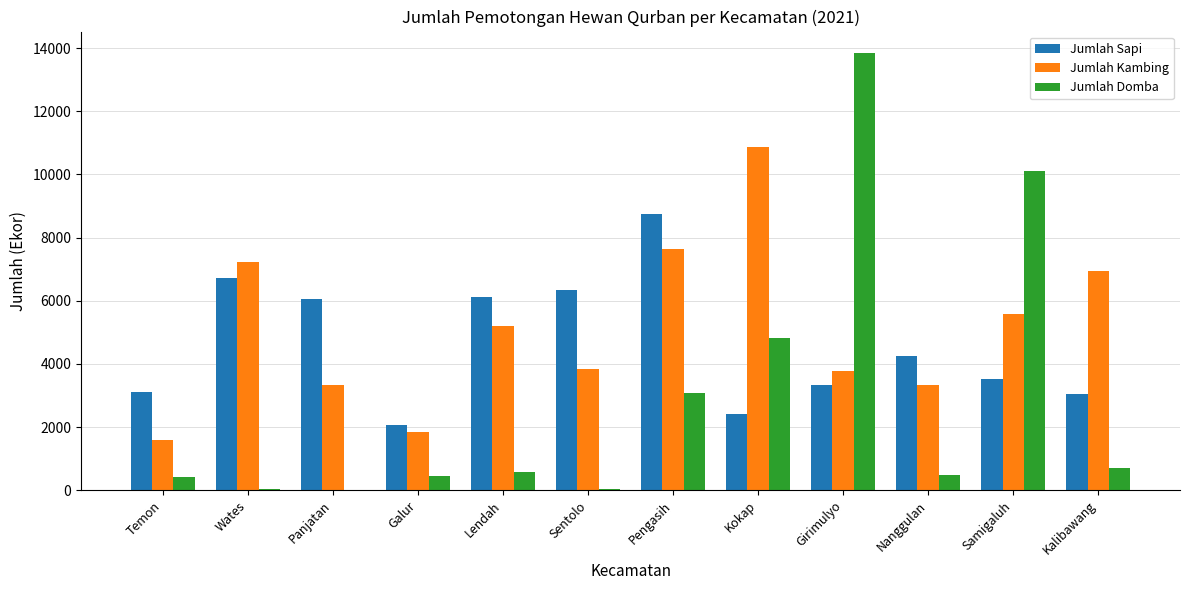

Where does the Jumlah Sapi series first go above 4266?

Wates